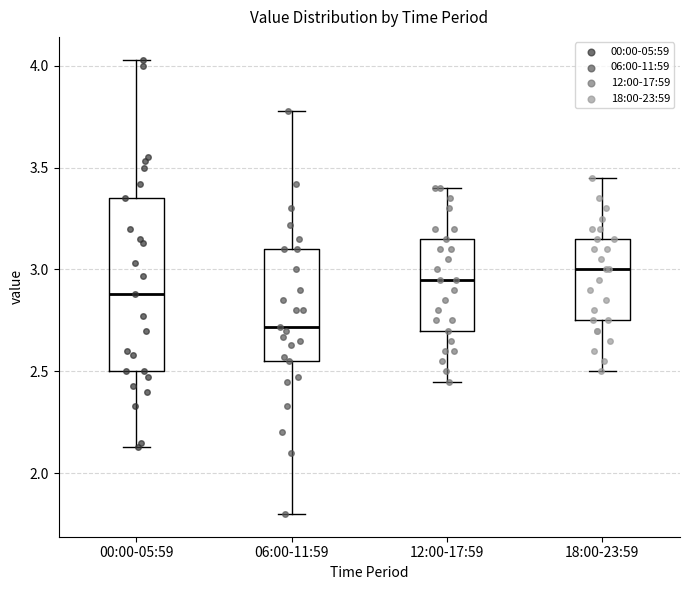

Which box's median line is the lowest?

06:00-11:59